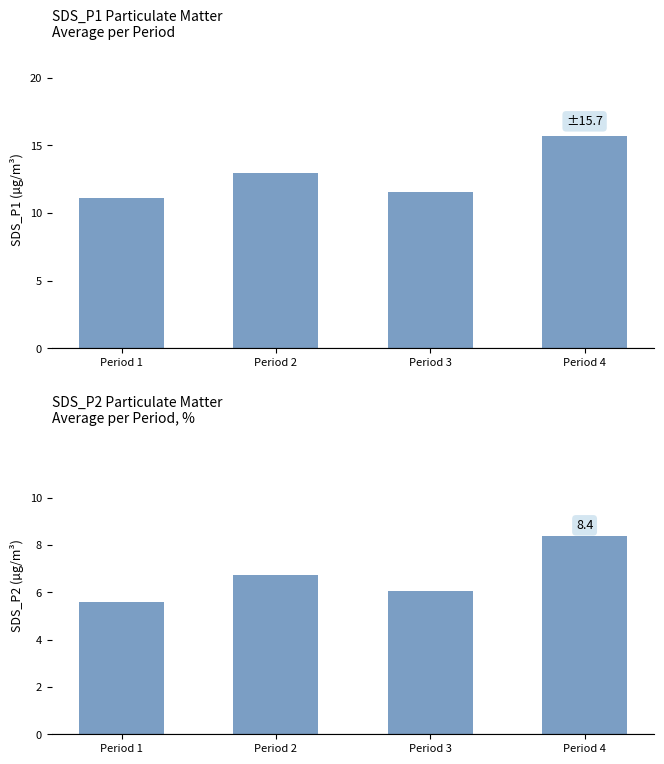

What is the lowest value of the SDS_P2 series?

5.6